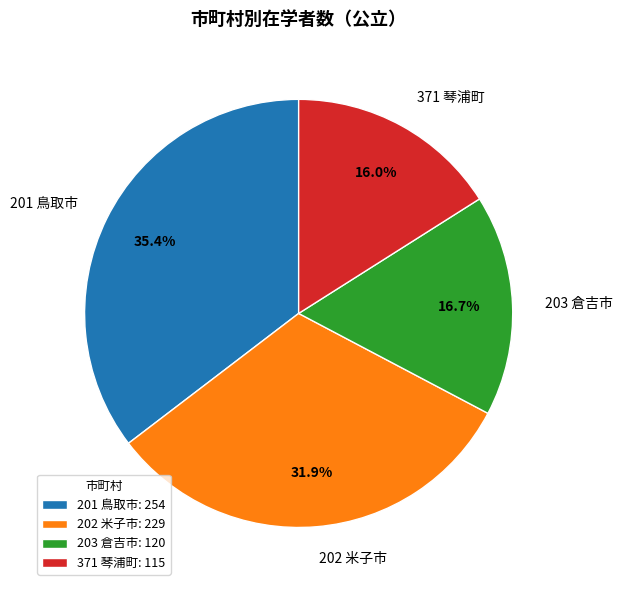

Approximately how many times larger is the value at 201 鳥取市 compared to 371 琴浦町?

2.2